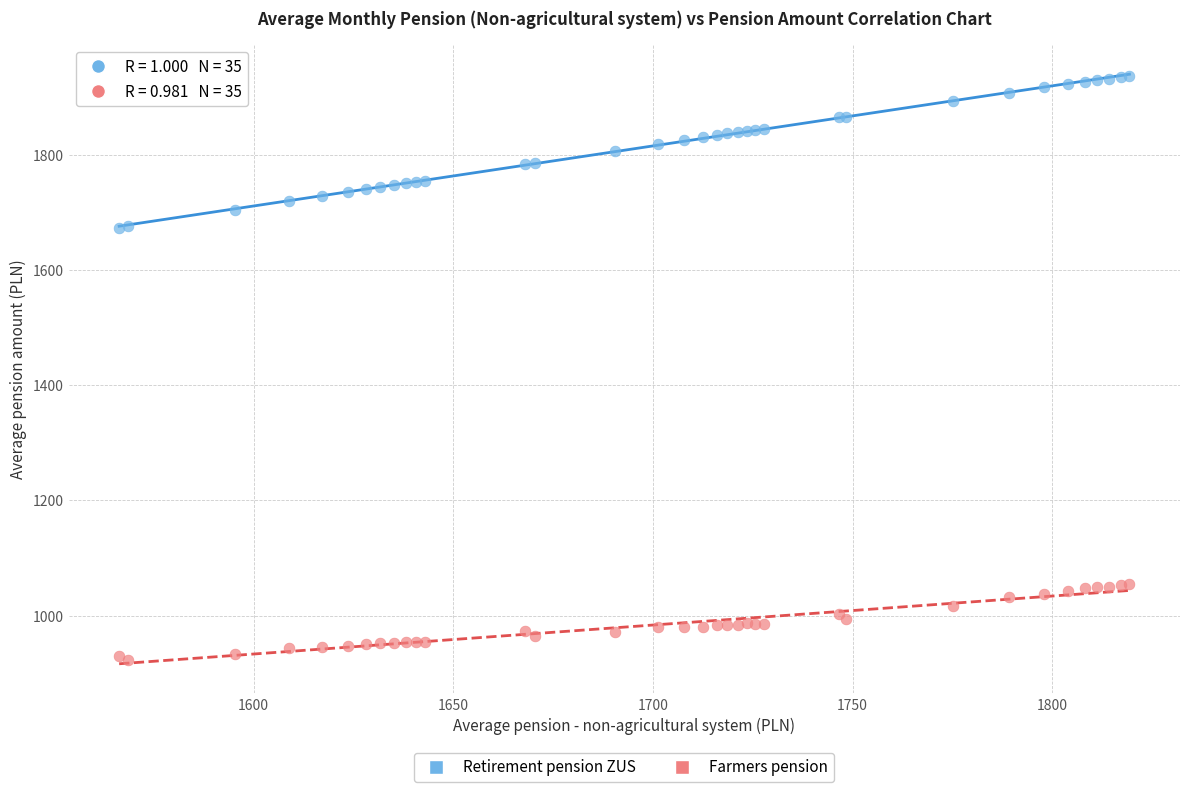

Which series has the largest Y range (max minus min)?

Retirement pension ZUS